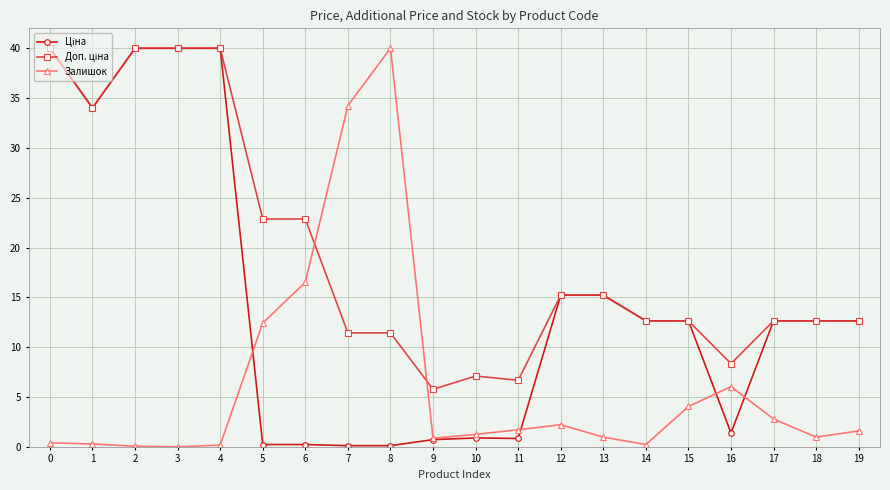

True or false: Залишок has a value of 1.0 at 18.

True